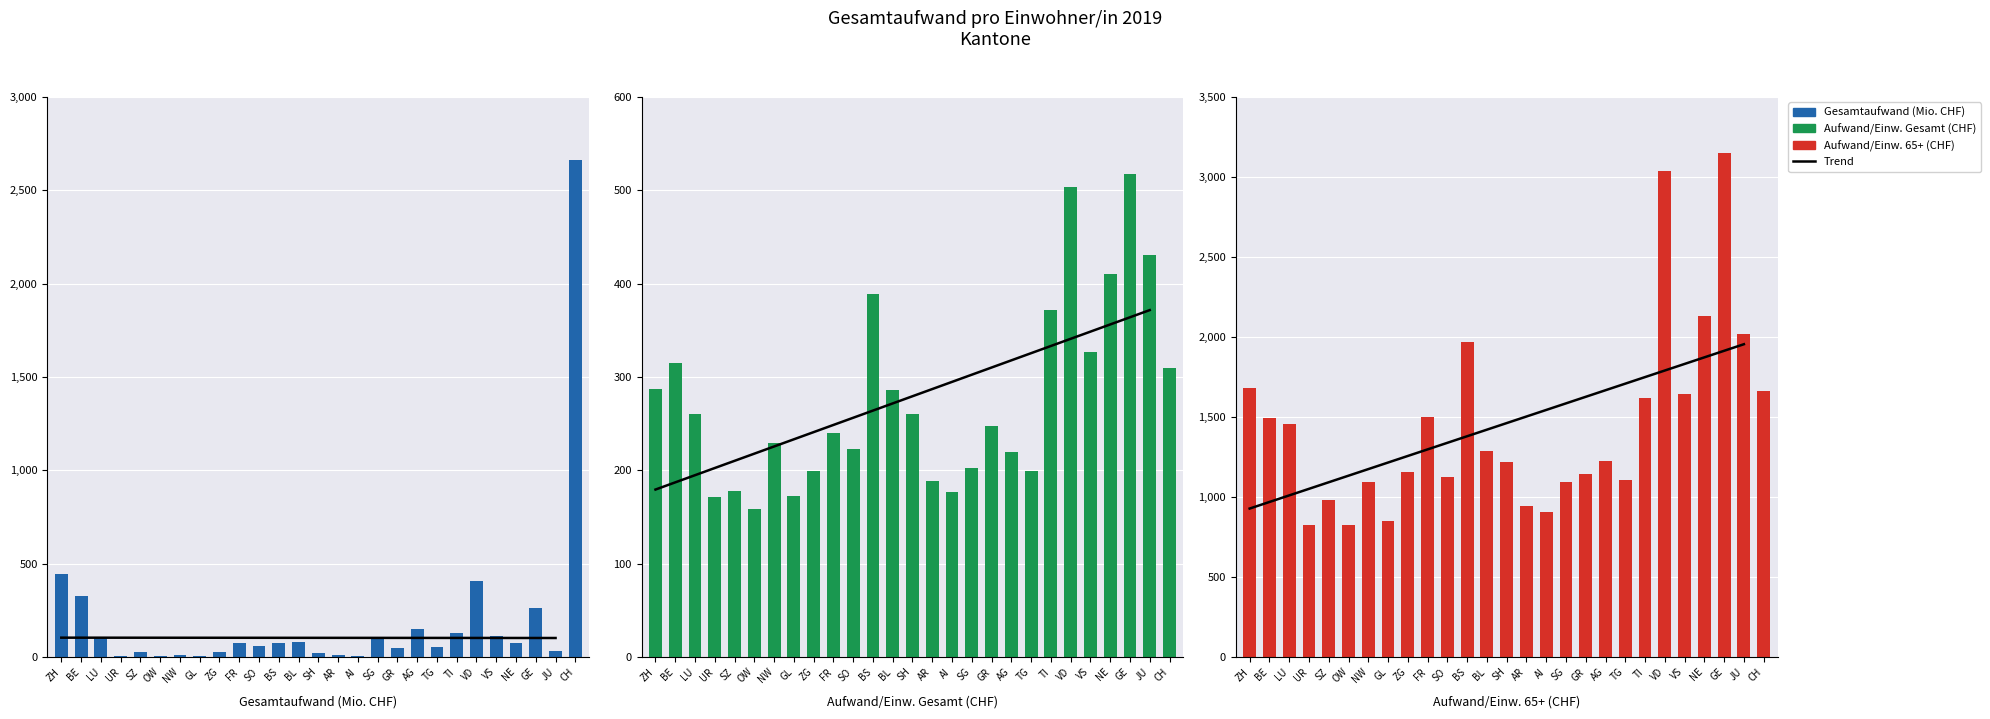

What are all the series names shown in the legend?

Gesamtaufwand (Mio. CHF), Aufwand/Einw. Gesamt (CHF), Aufwand/Einw. 65+ (CHF)